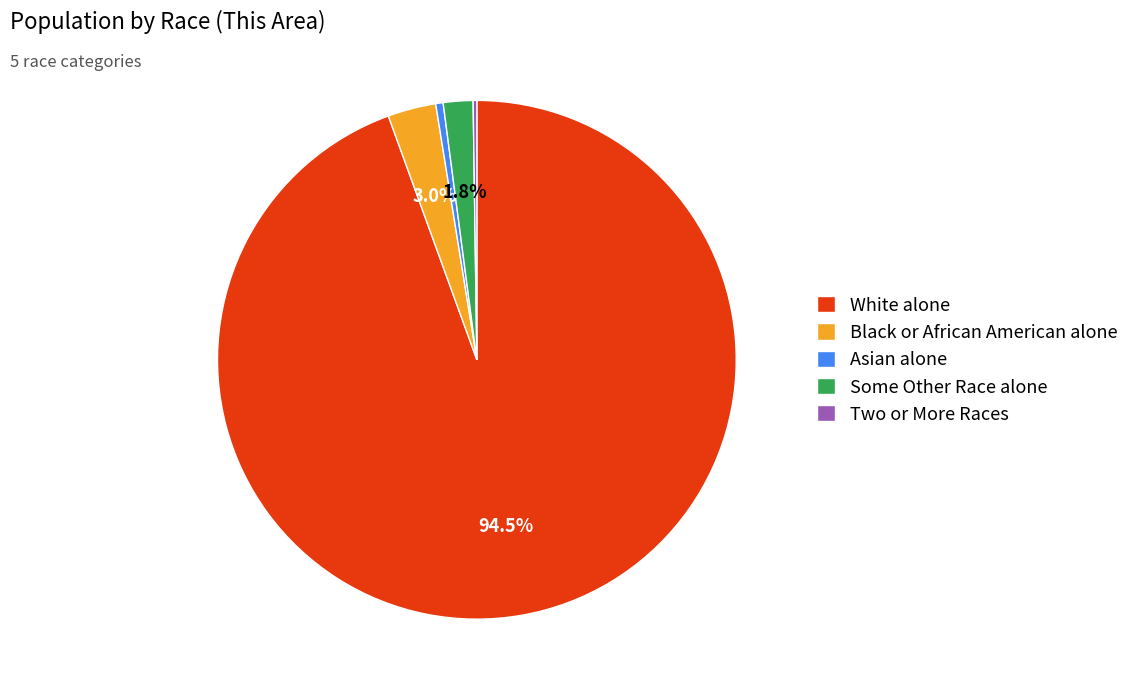

Which category accounts for the majority?

White alone